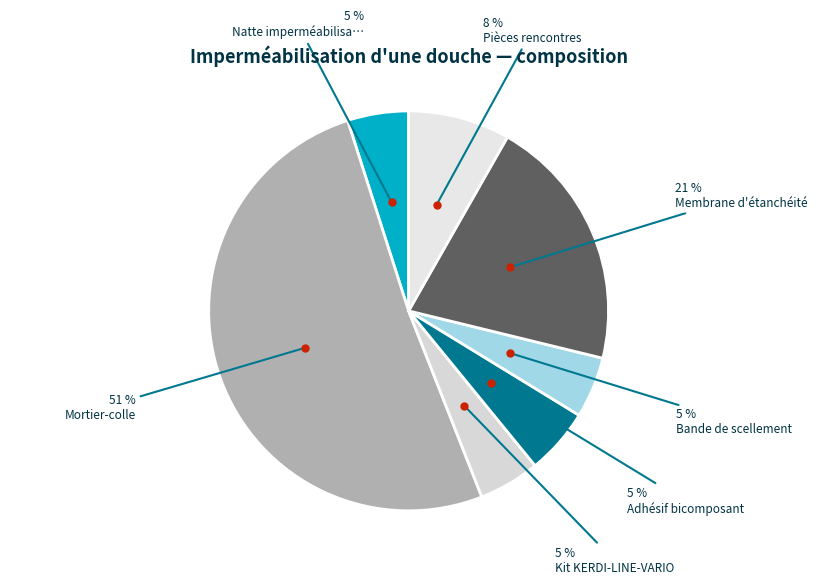

What is the smallest slice in the pie chart?

Natte imperméabilisante (m²)